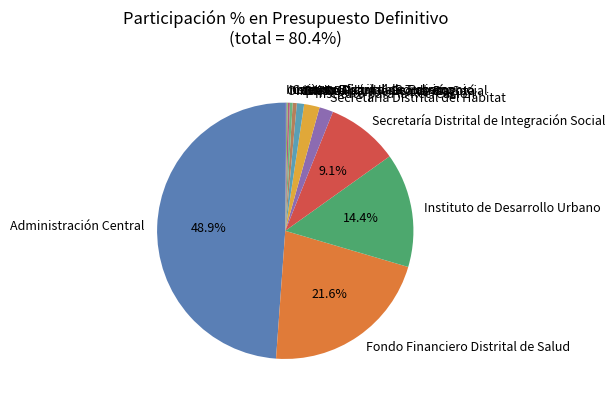

To the nearest percent, what portion does IDIPRON represent?

1%